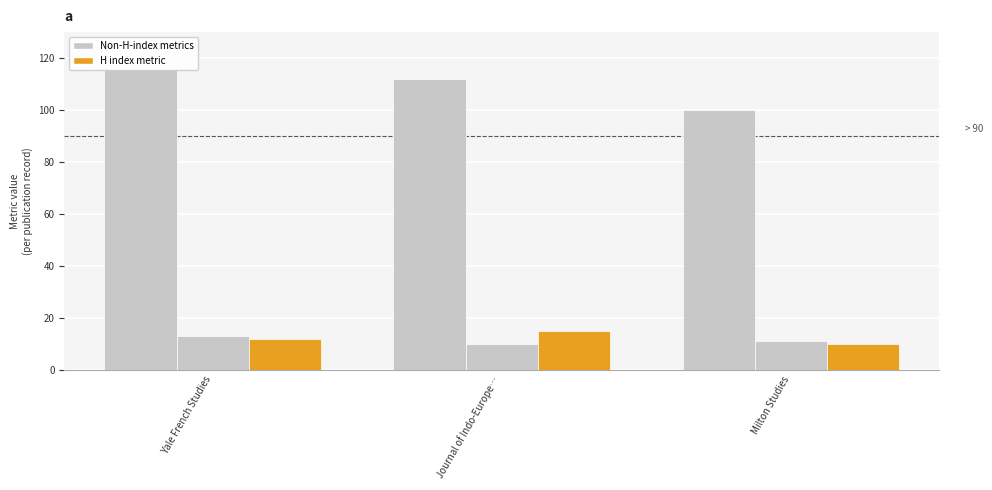

What is the difference between the Total Docs. (2011) values at Journal of Indo-Europe… and Yale French Studies?

3